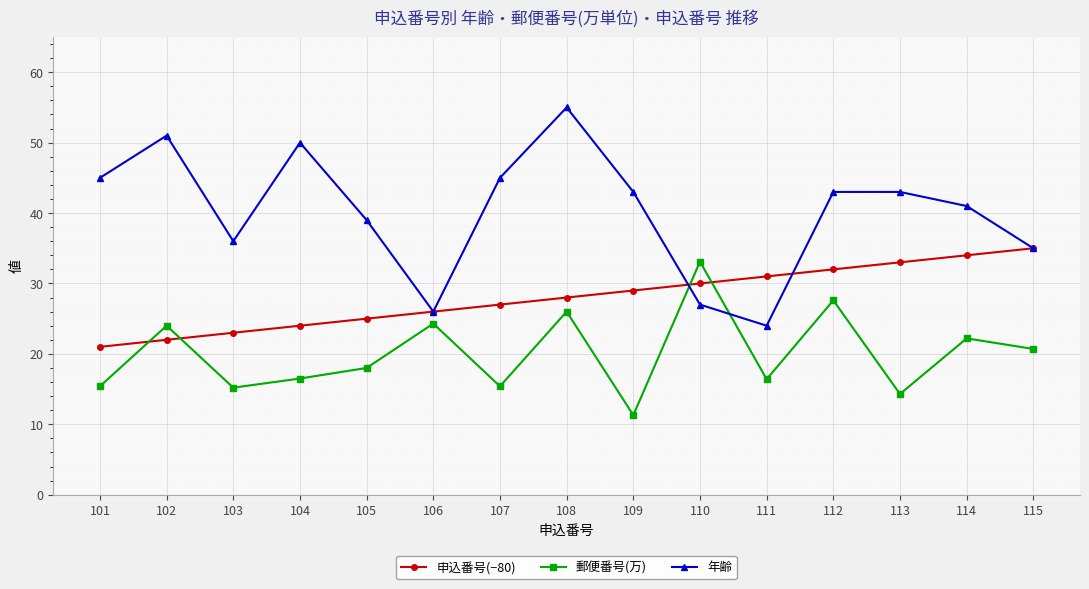

How many lines are shown in the chart?

3